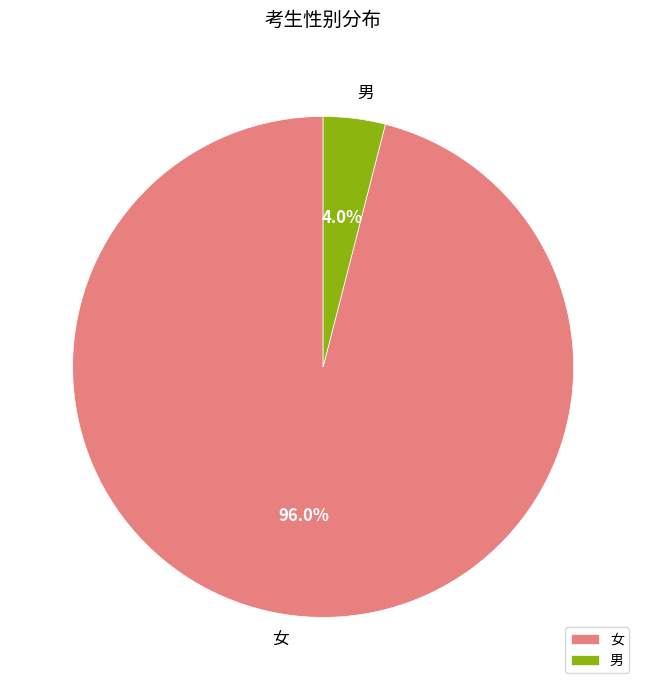

Between 男 and 女, which is larger?

女